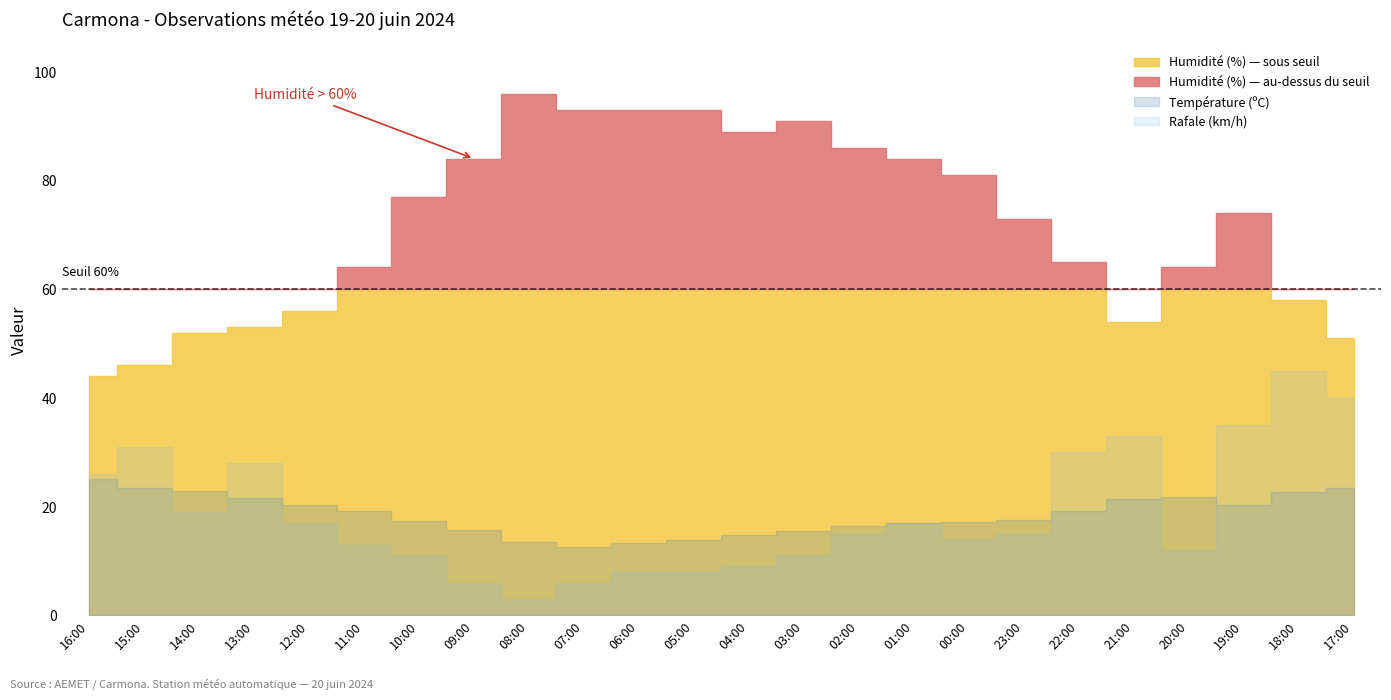

How many lines are shown in the chart?

4